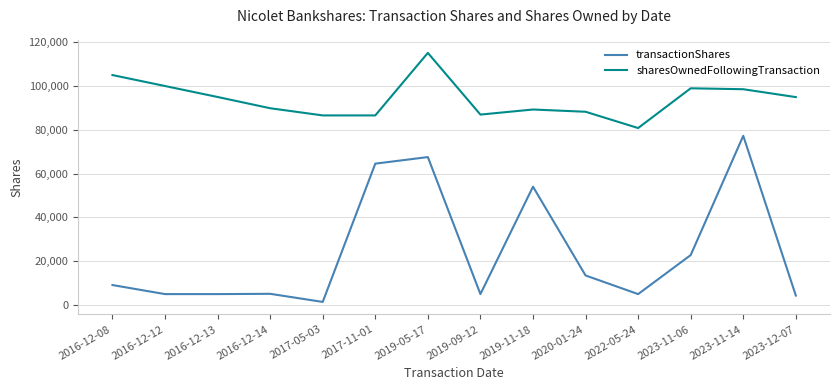

Which series has the largest range (max minus min)?

transactionShares